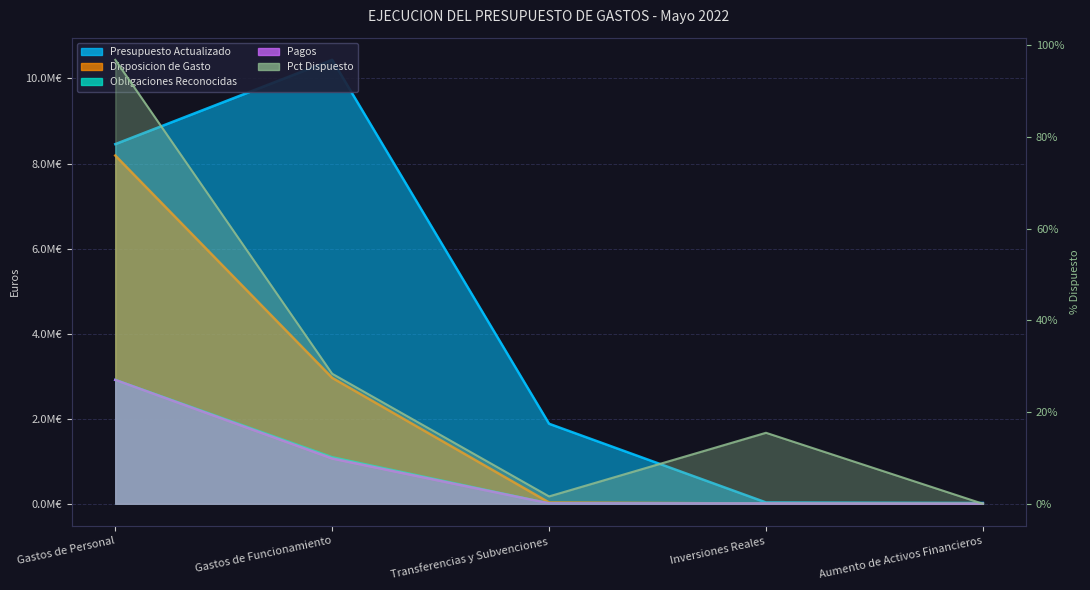

Is it true that Disposicion de Gasto equals -3525755.4 at Aumento de Activos Financieros?

False